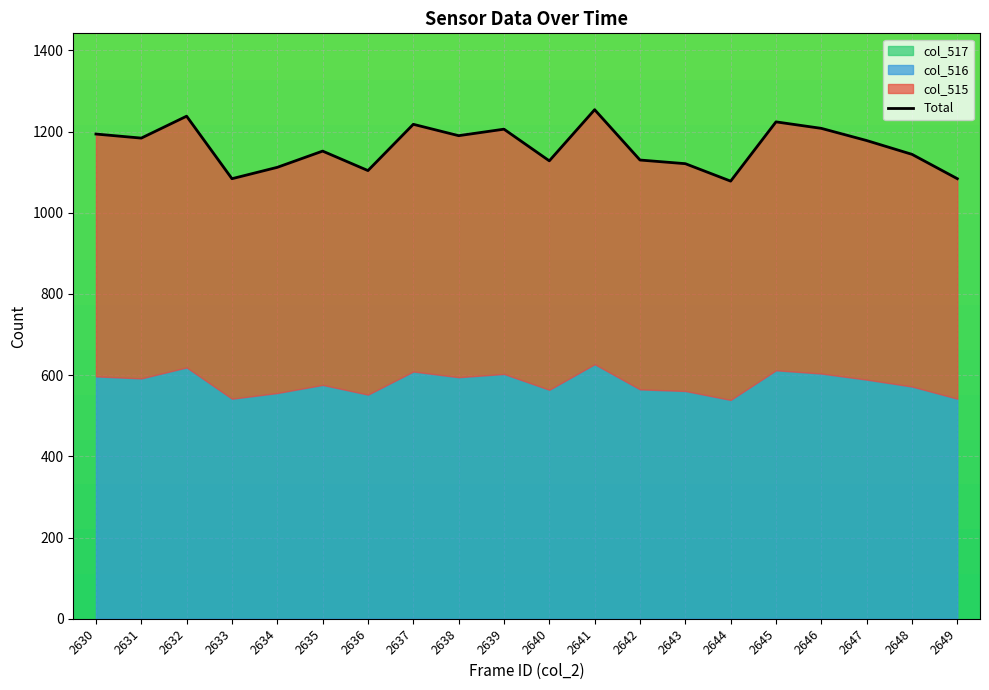

Which series has the largest total across all categories?

col_515